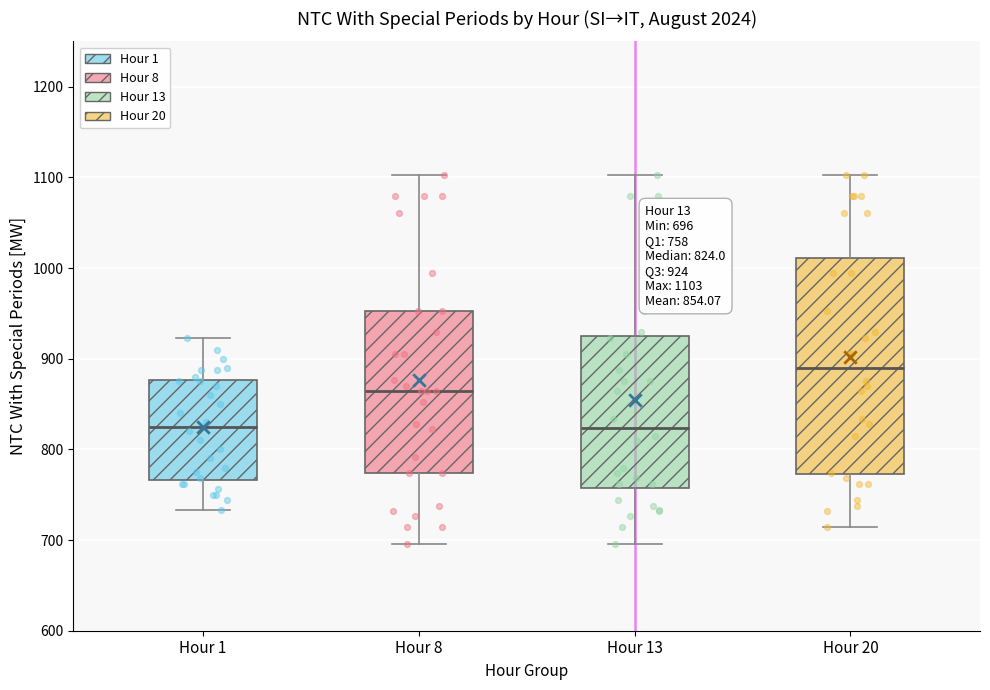

Which box is the tallest, from its lower edge to its upper edge?

Hour 20